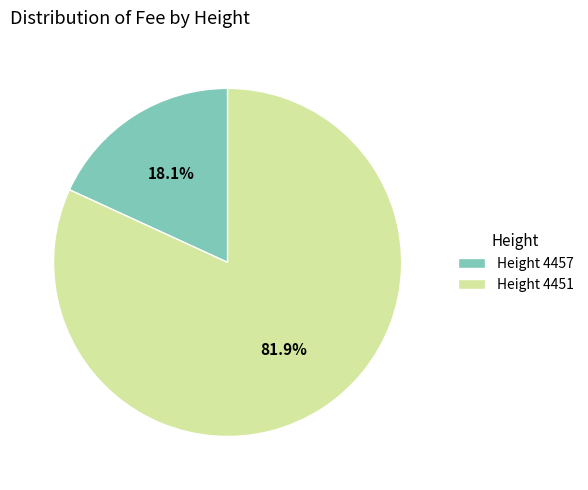

Does Height 4451 represent more than half of the total?

Yes